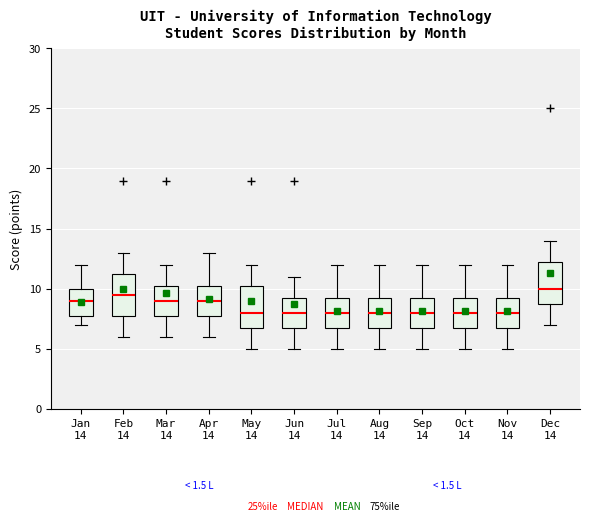

Which box's median line is the highest?

Dec 14